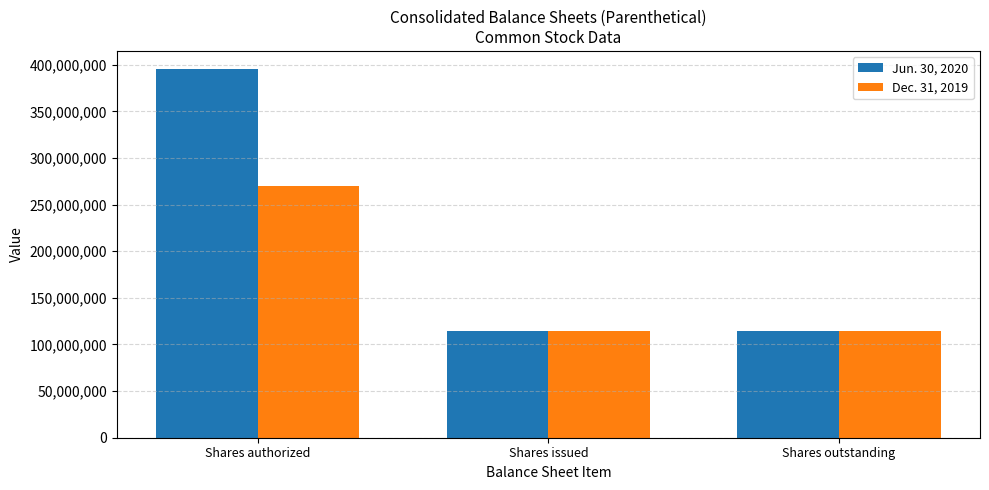

How many bars are there in total?

6